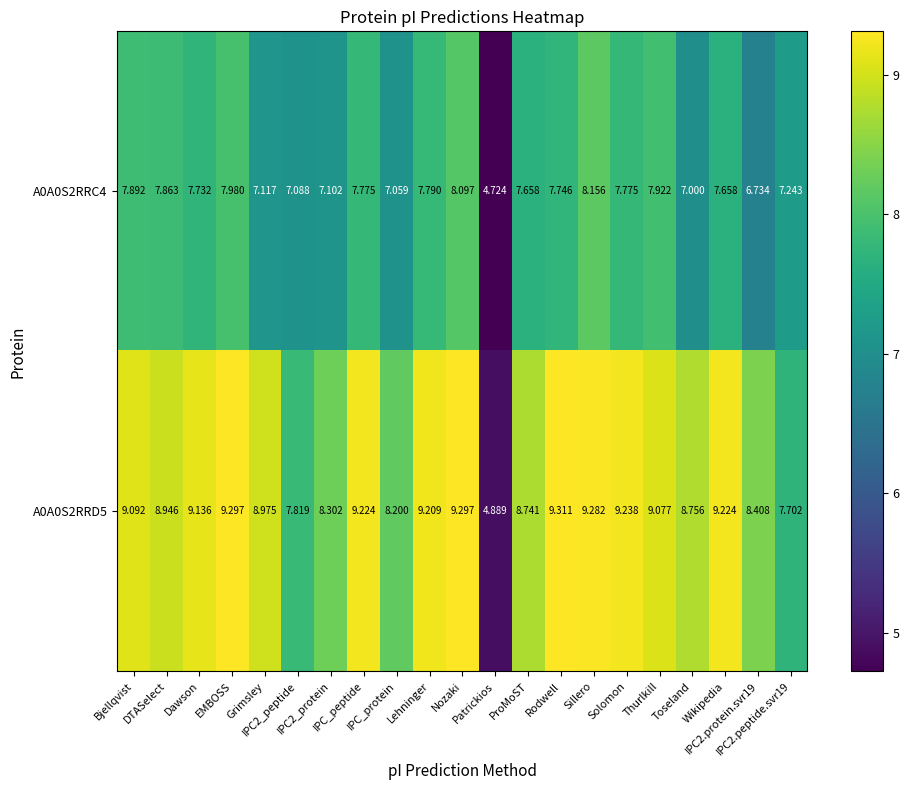

Rank the series by their average value, from lowest to highest.

A0A0S2RRC4, A0A0S2RRD5